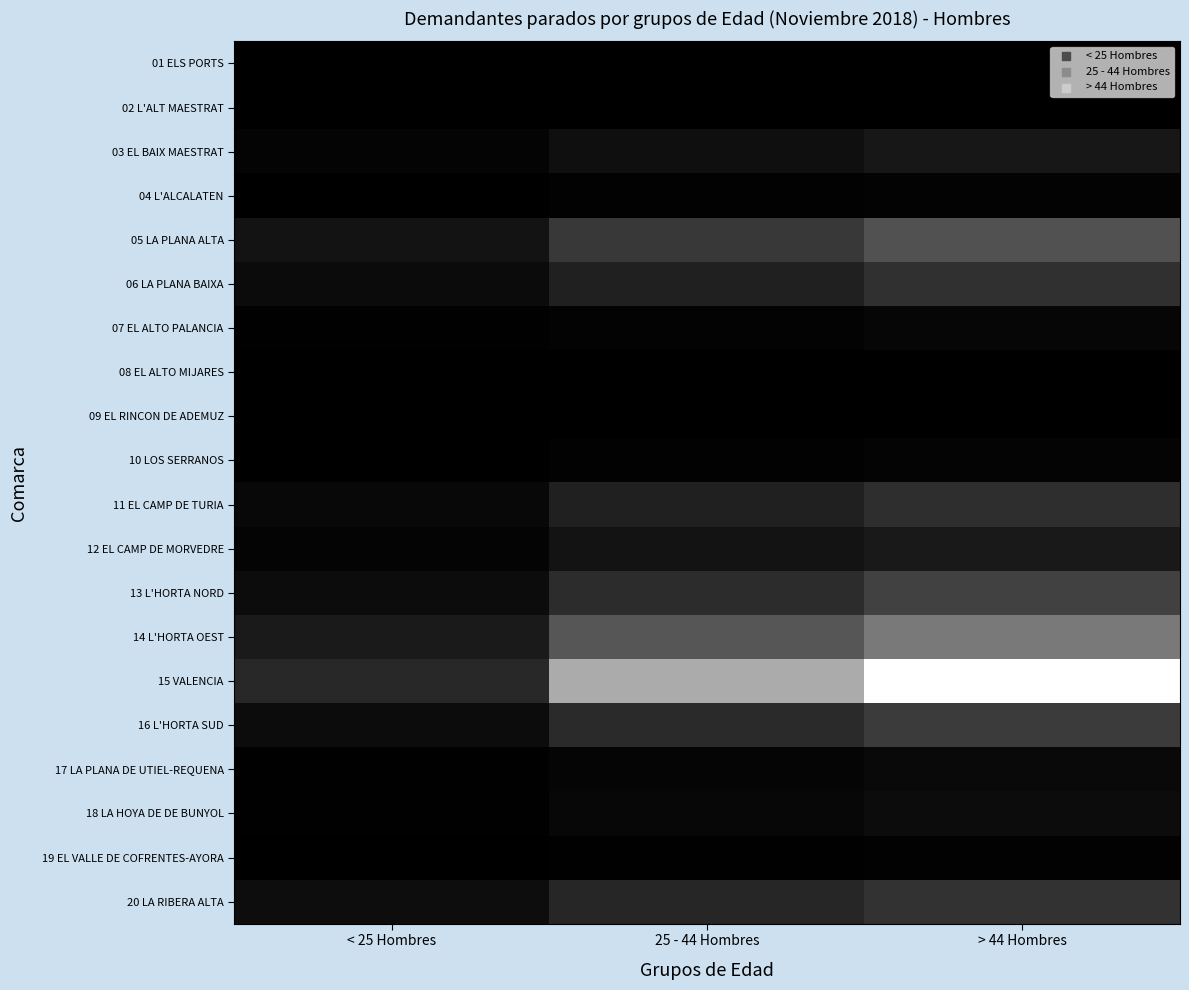

Which series has the largest total across all categories?

15 VALENCIA